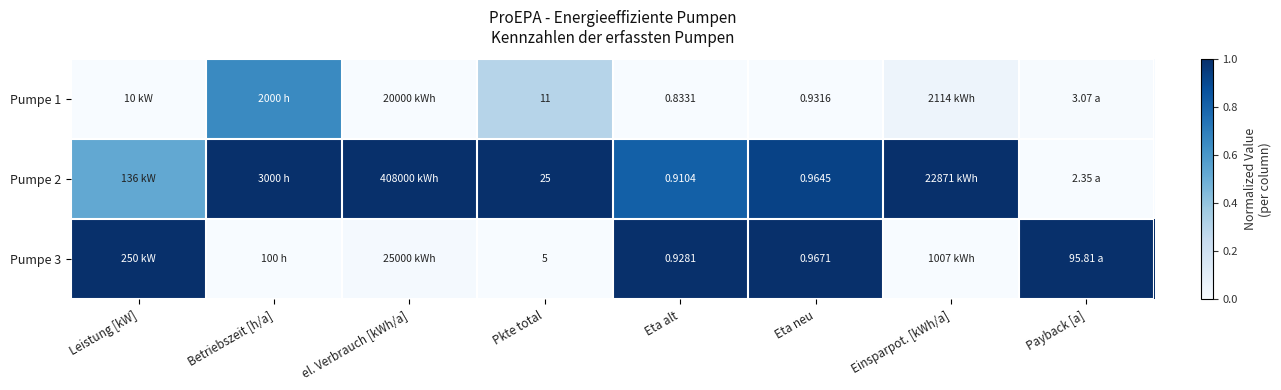

How many data points in Pumpe 2 are less than 1?

4